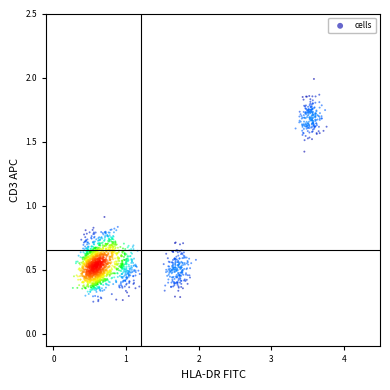

What Y value in the scatter plot is closest to 1?

0.9